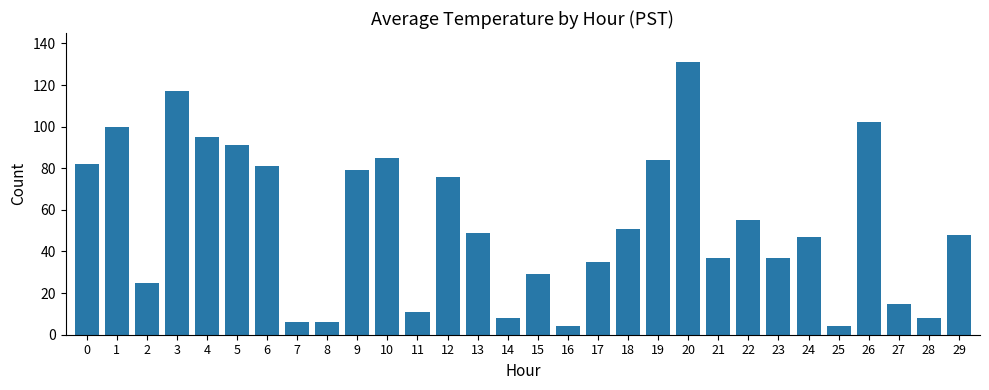

At which category does the chart reach its peak across all series?

20